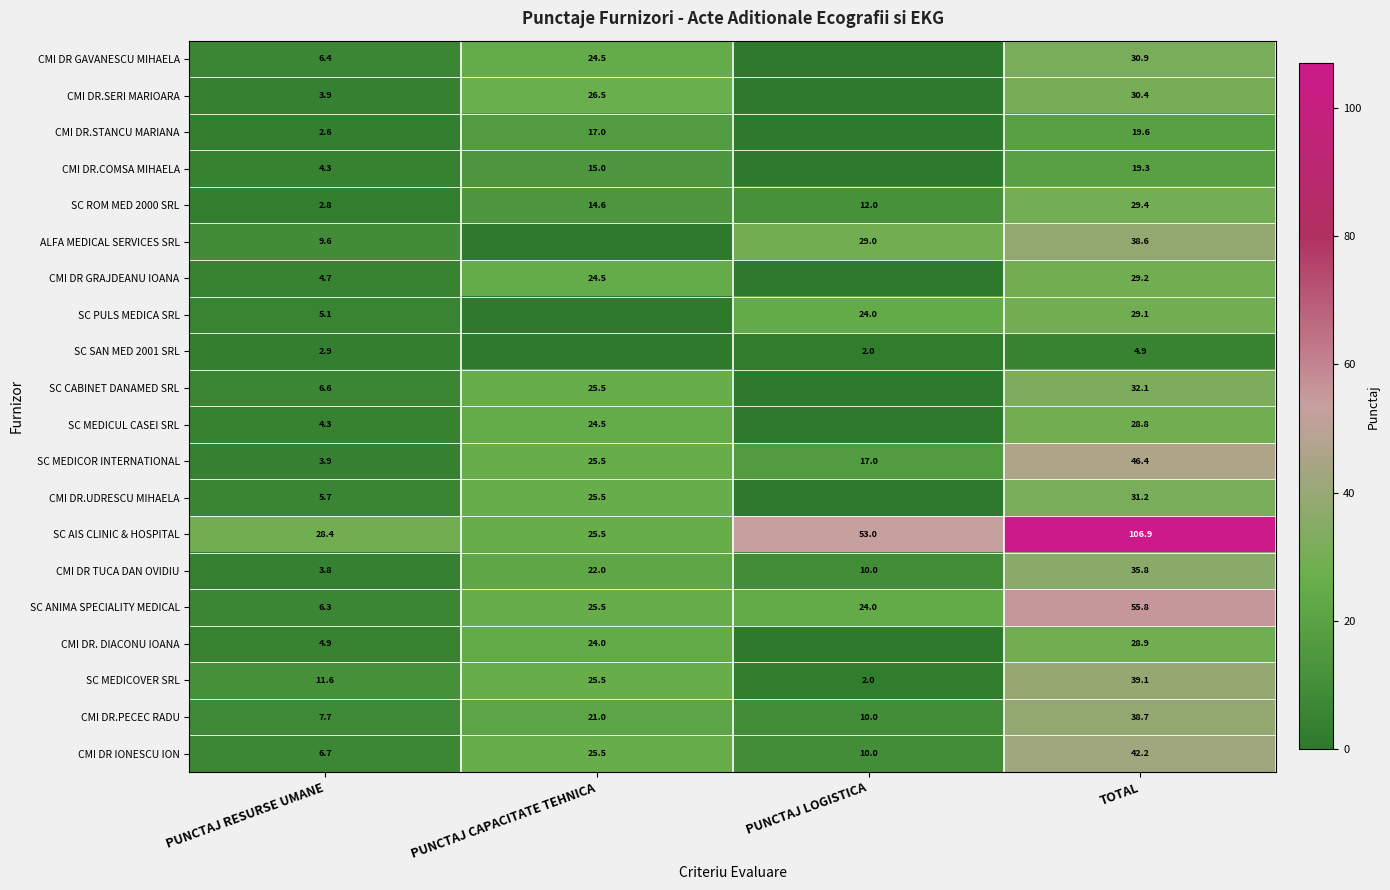

How many values in the SC MEDICOVER SRL series are below 25?

2